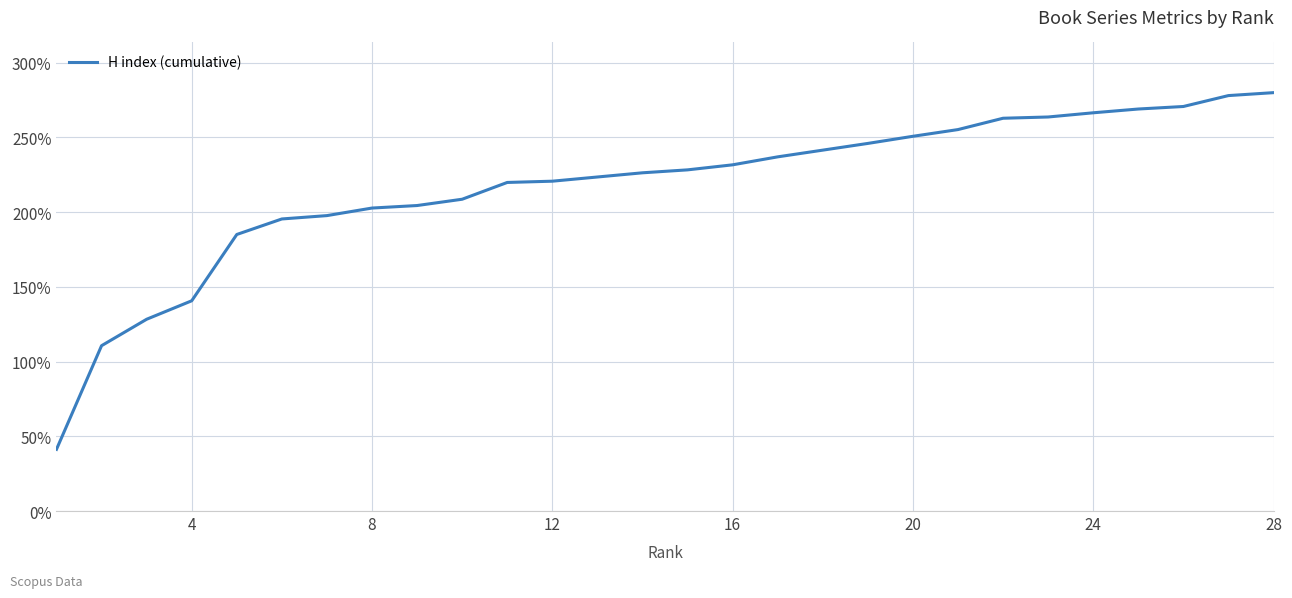

What is the minimum value shown in the chart?

41.3